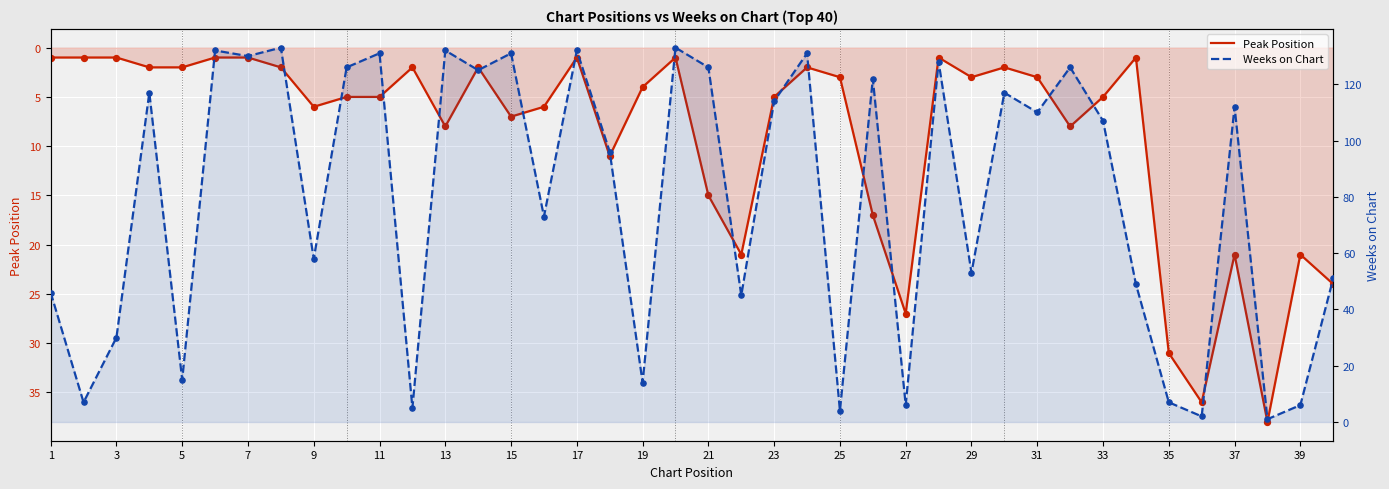

Which series has the widest spread of Y values?

Weeks on Chart